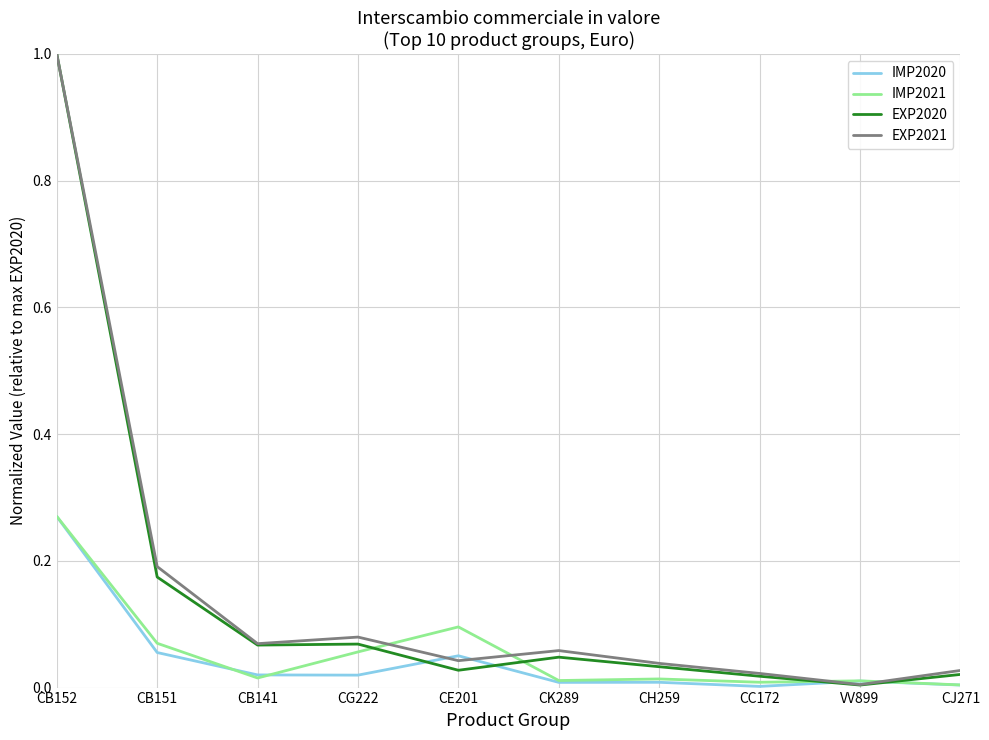

At which category is the sum across all series the highest?

CB152